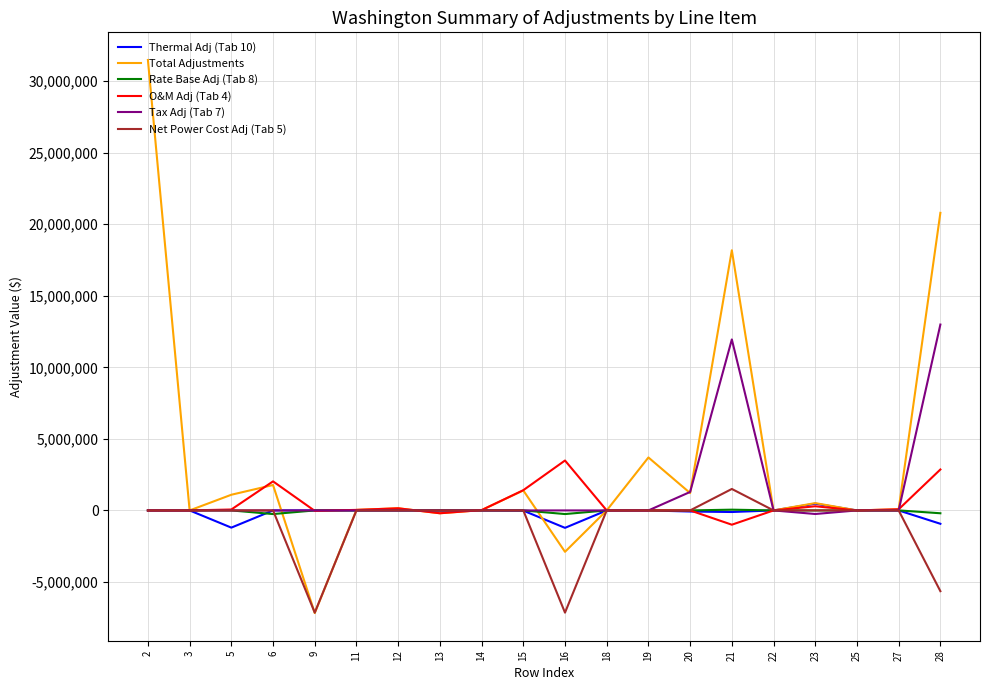

What is the total value across all series at 2?

31472700.3